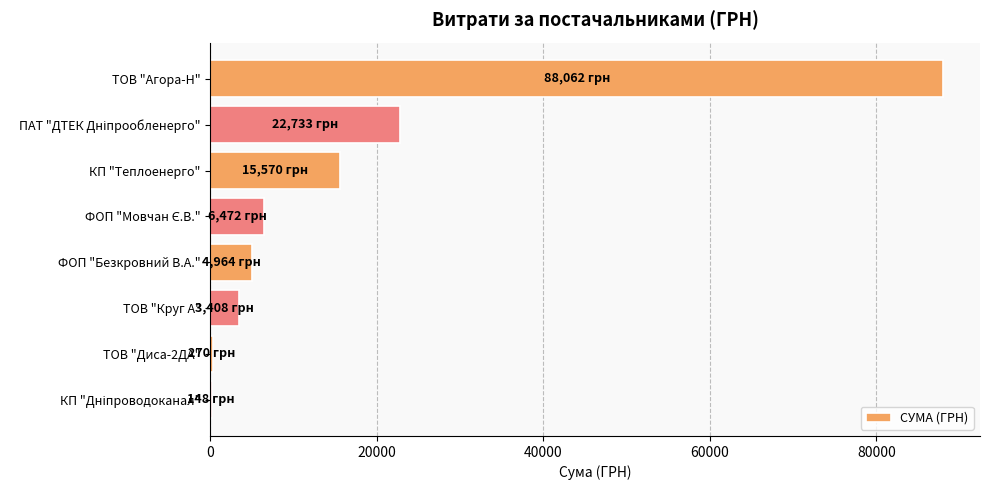

What is the change in value from КП "Теплоенерго" to ТОВ "Круг А"?

-12161.6